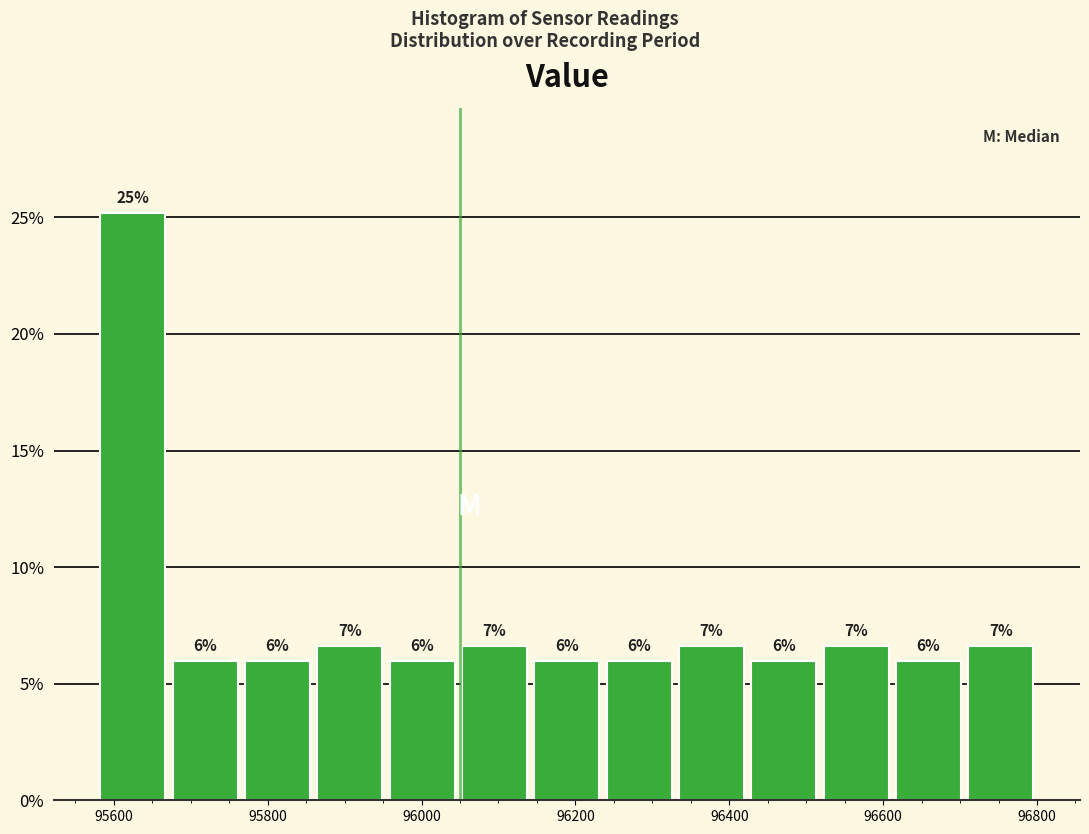

Which range on the x-axis has the tallest bar?

95580 to 95680